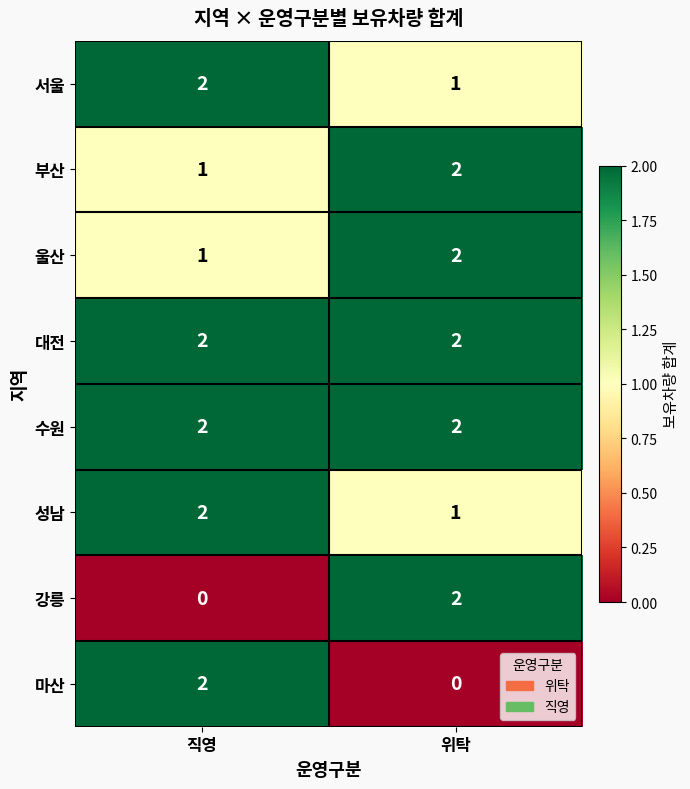

At which label does 서울 reach its peak?

직영